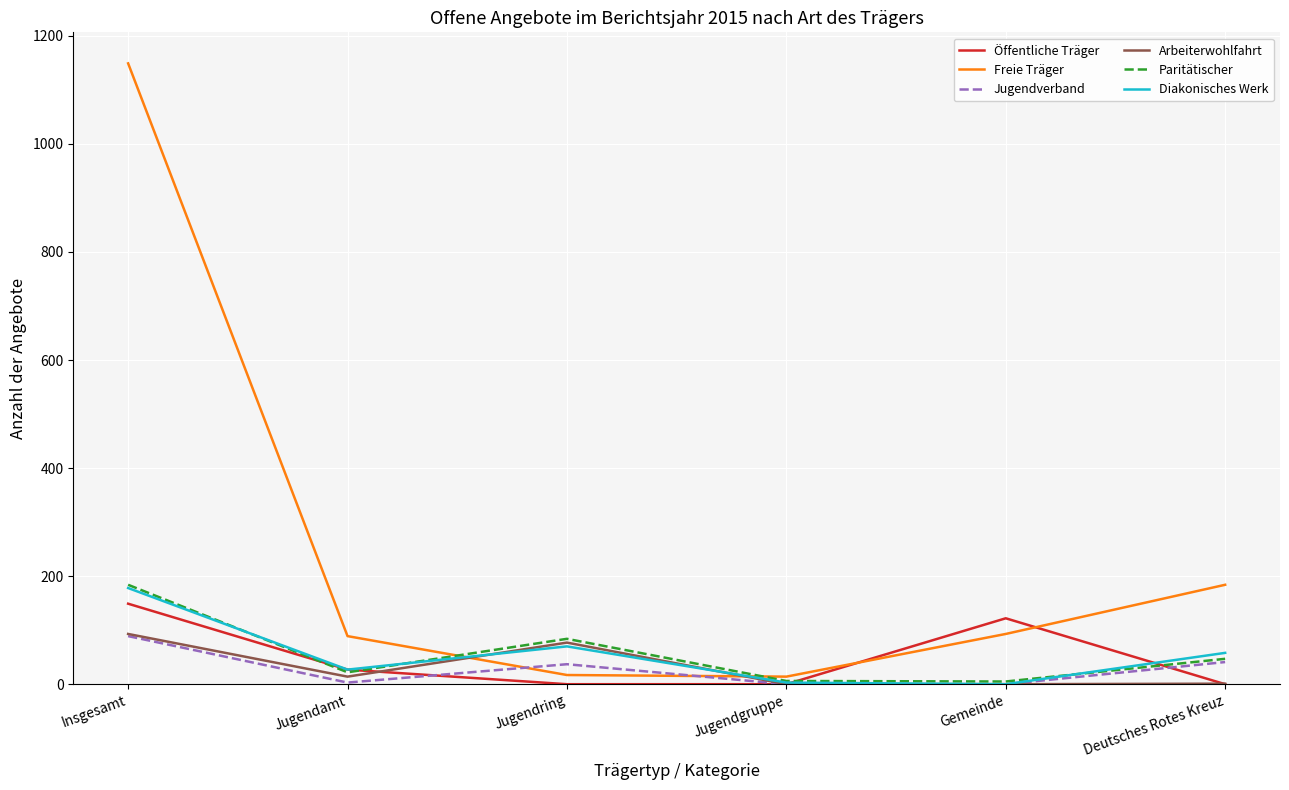

At which category is the sum across all series the highest?

Insgesamt